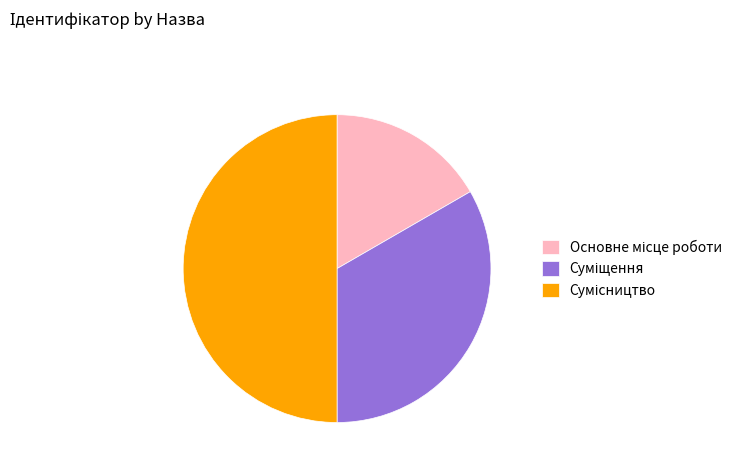

How many slices are in this pie chart?

3